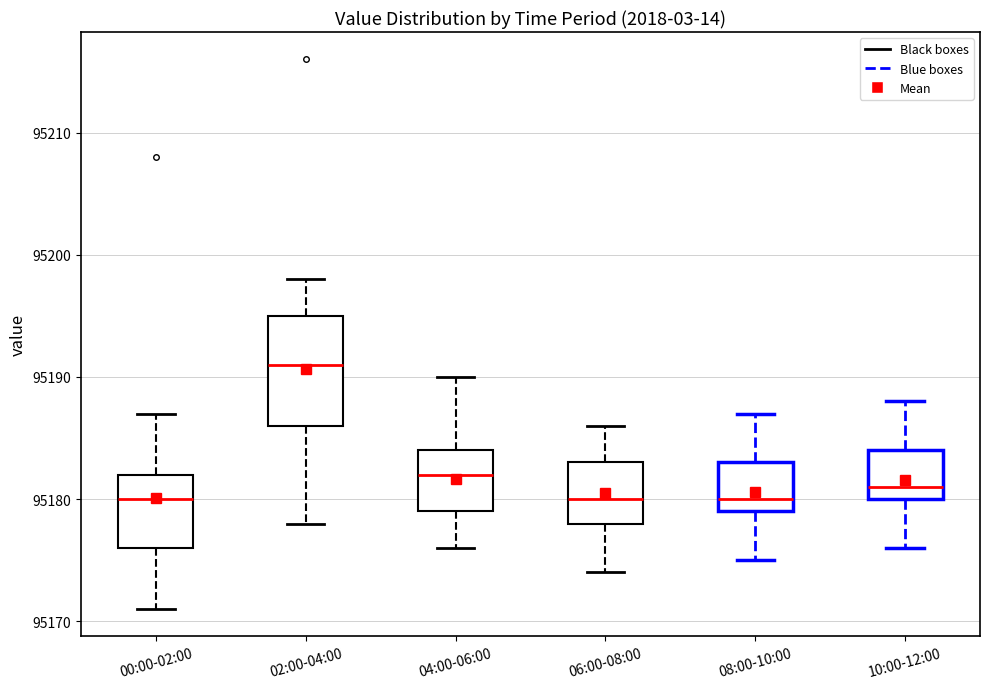

Where does the upper whisker of the box for 02:00-04:00 end on the y-axis? The values are not printed on the chart, so give them approximately, as read against the axis.

95198